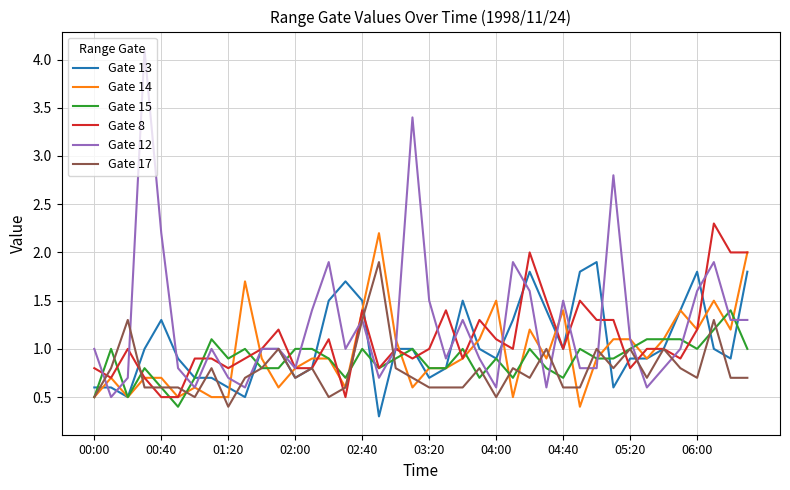

Which series has the largest total across all categories?

Gate 12